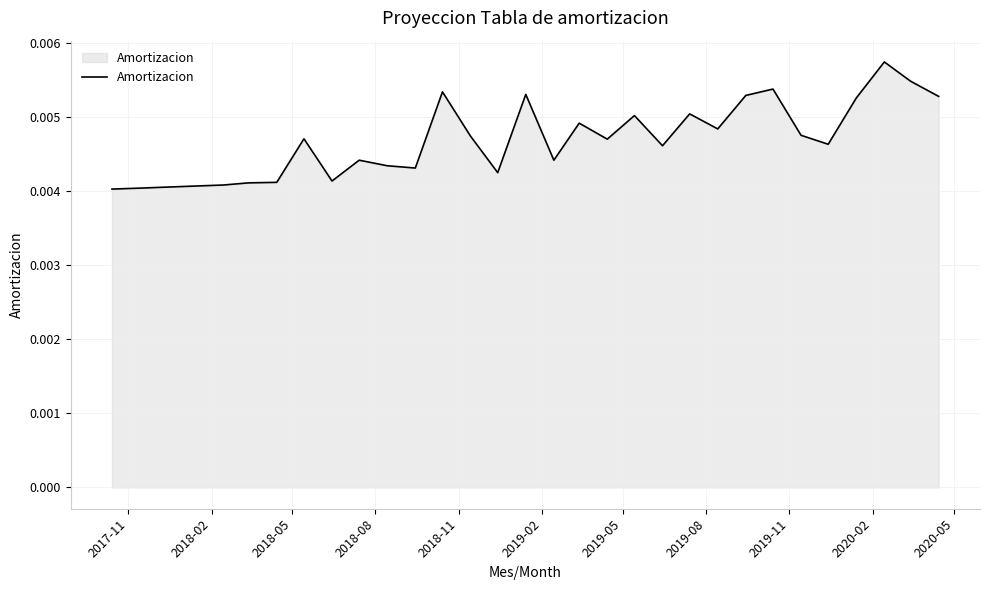

How many lines are shown in the chart?

1